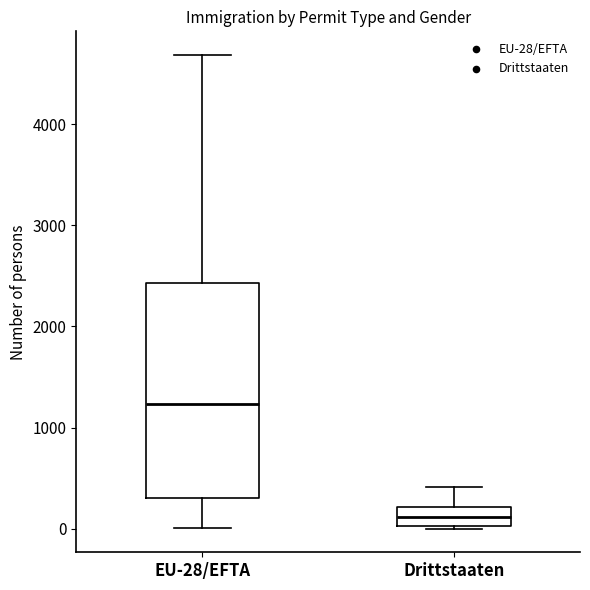

Where is the lower edge of the box for Drittstaaten on the y-axis? The values are not printed on the chart, so give them approximately, as read against the axis.

0